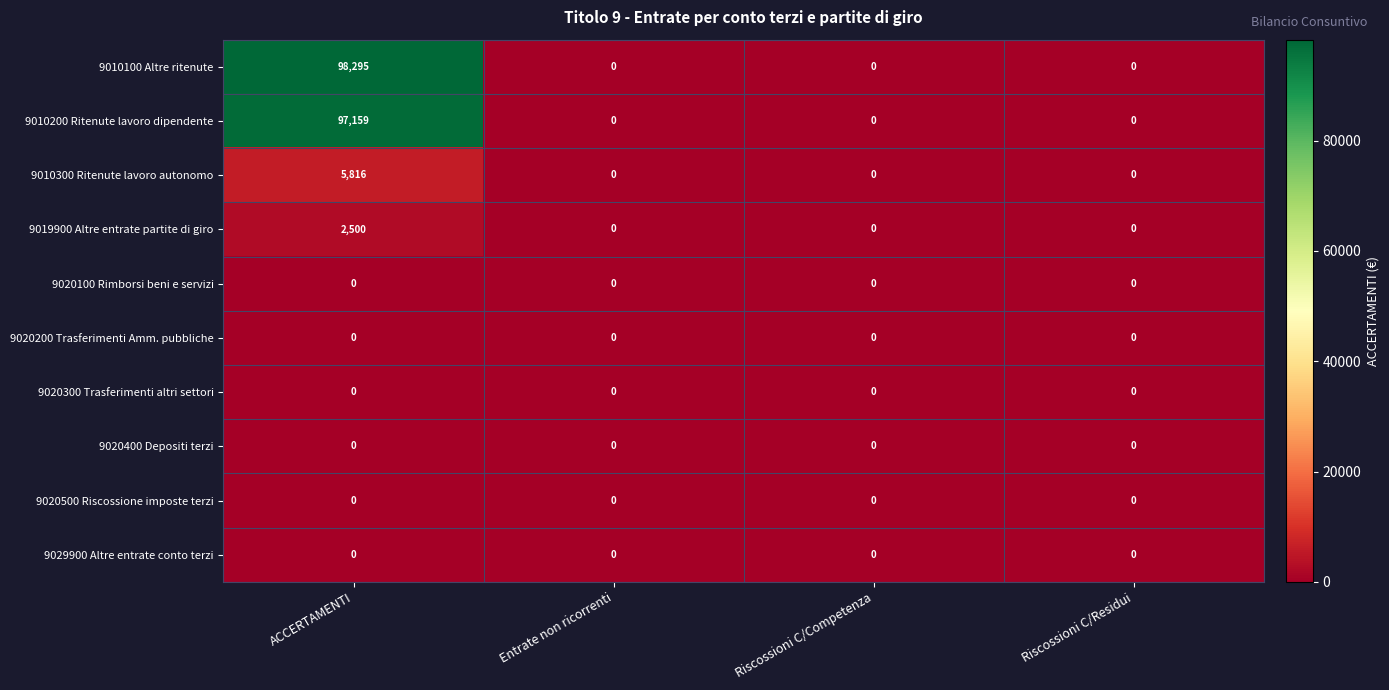

Which series changed the most between ACCERTAMENTI and Riscossioni C/Competenza?

9010100 Altre ritenute